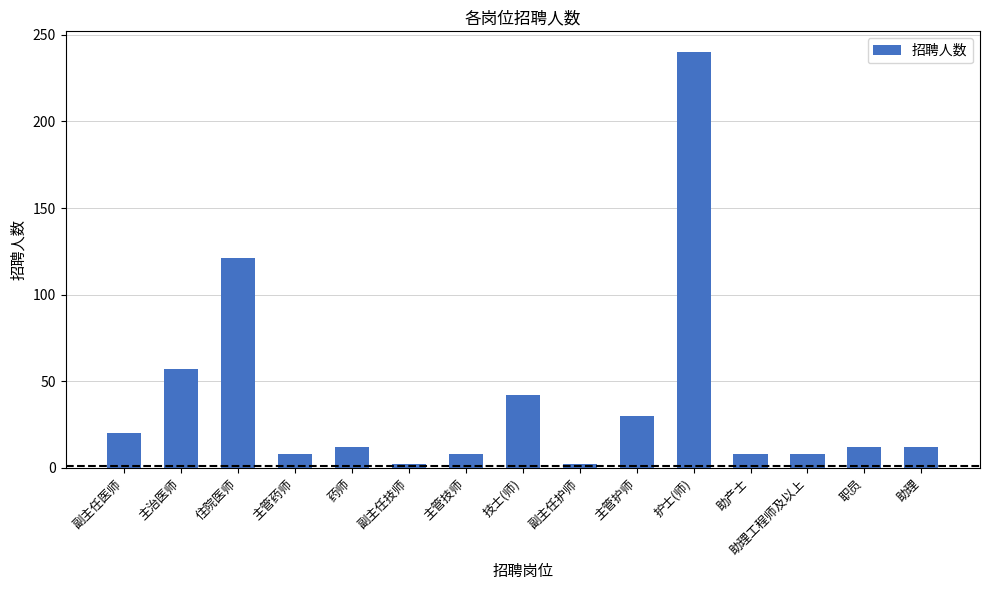

What is the difference between the maximum and minimum values?

238